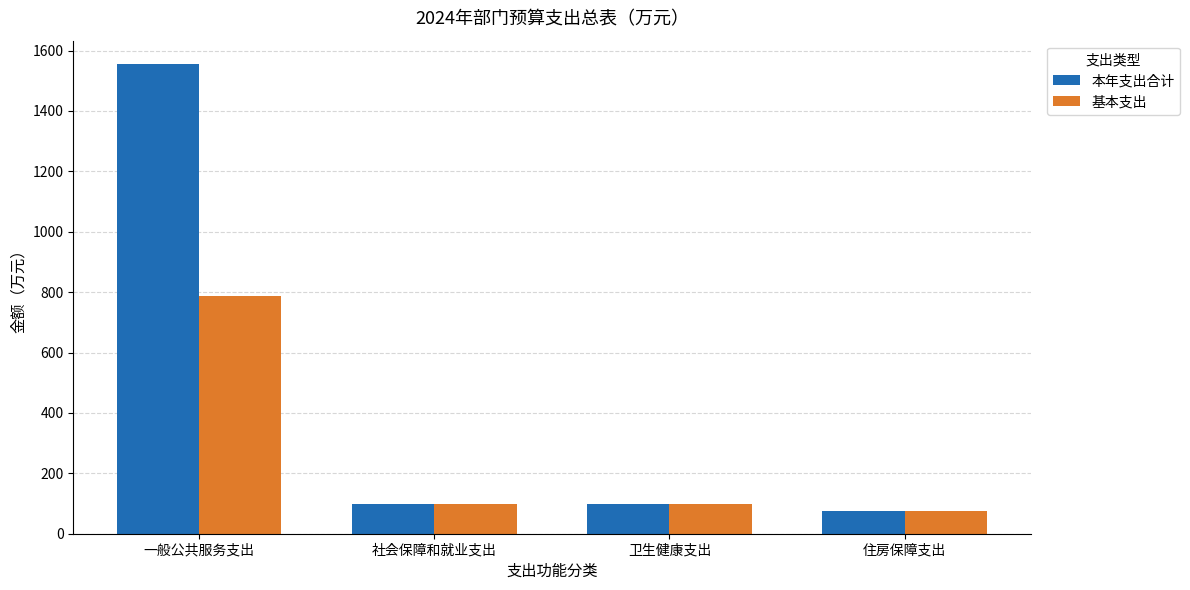

What is the sum of the 基本支出 values at 一般公共服务支出 and 社会保障和就业支出?

884.3